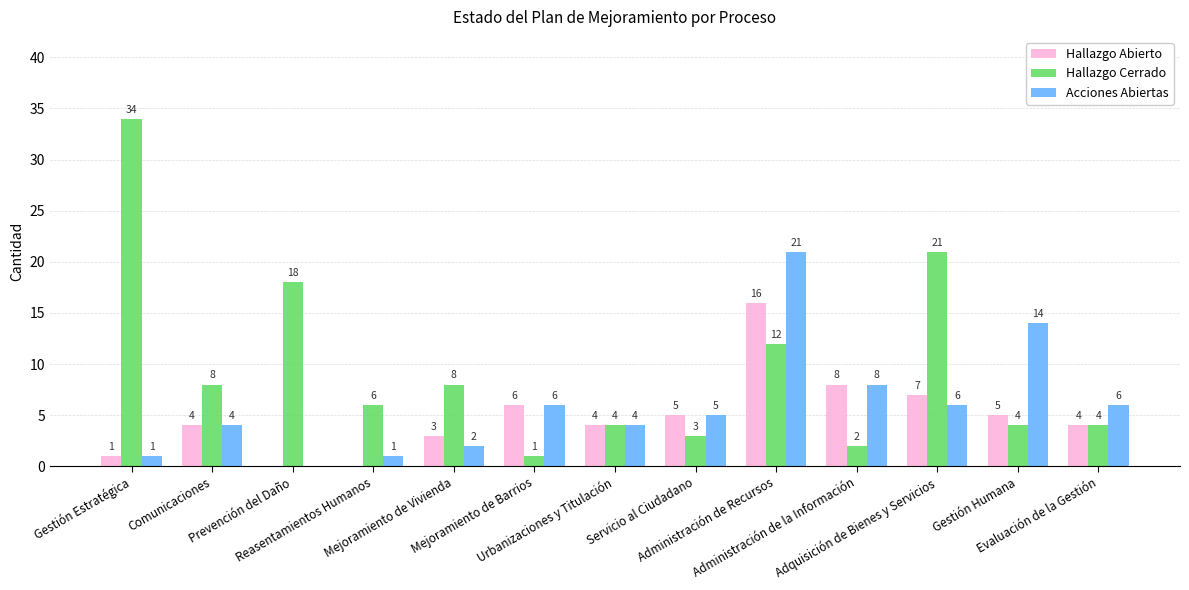

Is it true that Hallazgo Abierto equals 16 at Administración de Recursos?

True